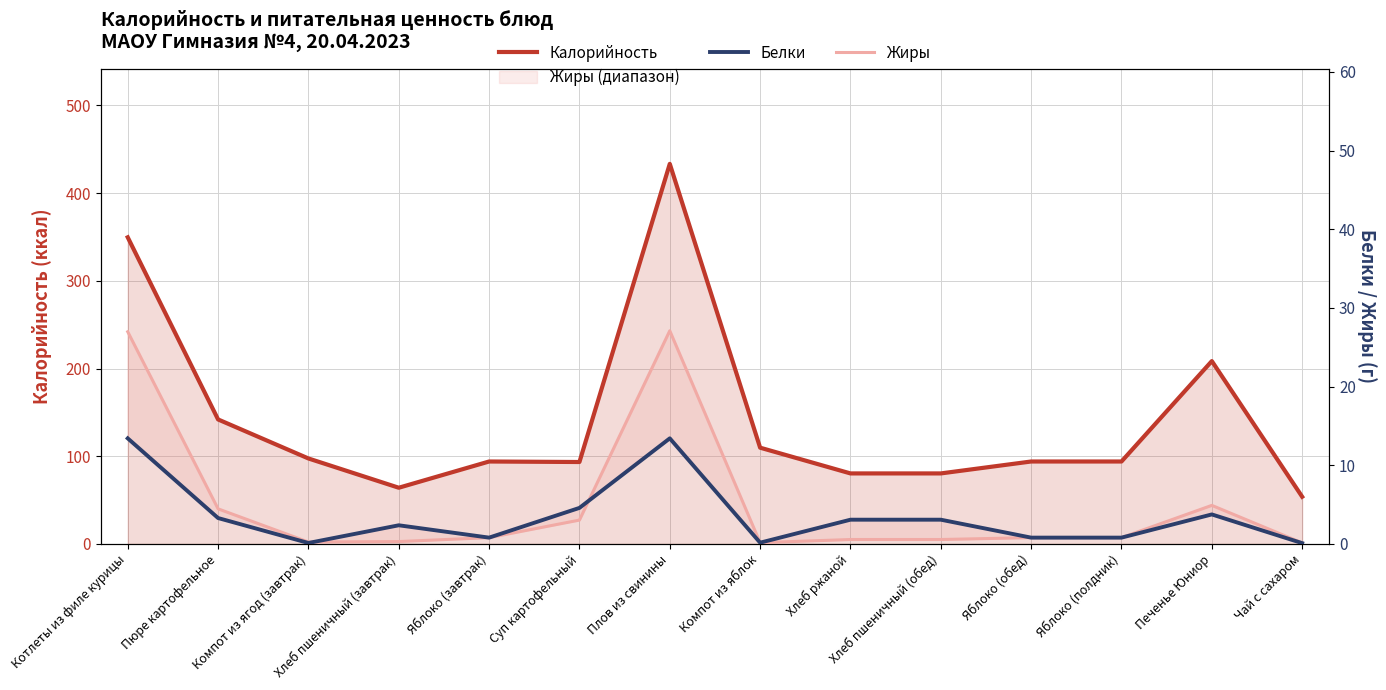

Is it true that Белки equals 3.1 at Хлеб ржаной?

True